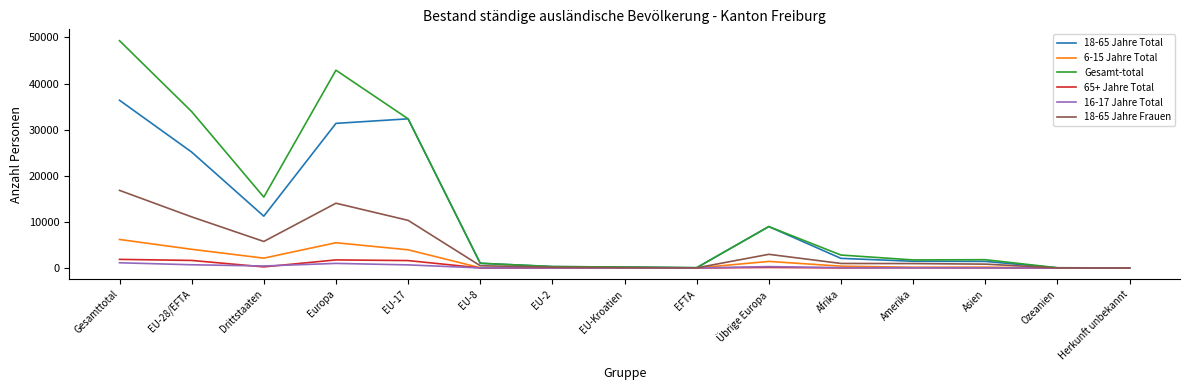

The value of 18-65 Jahre Total at Drittstaaten is 3083. True or false?

False